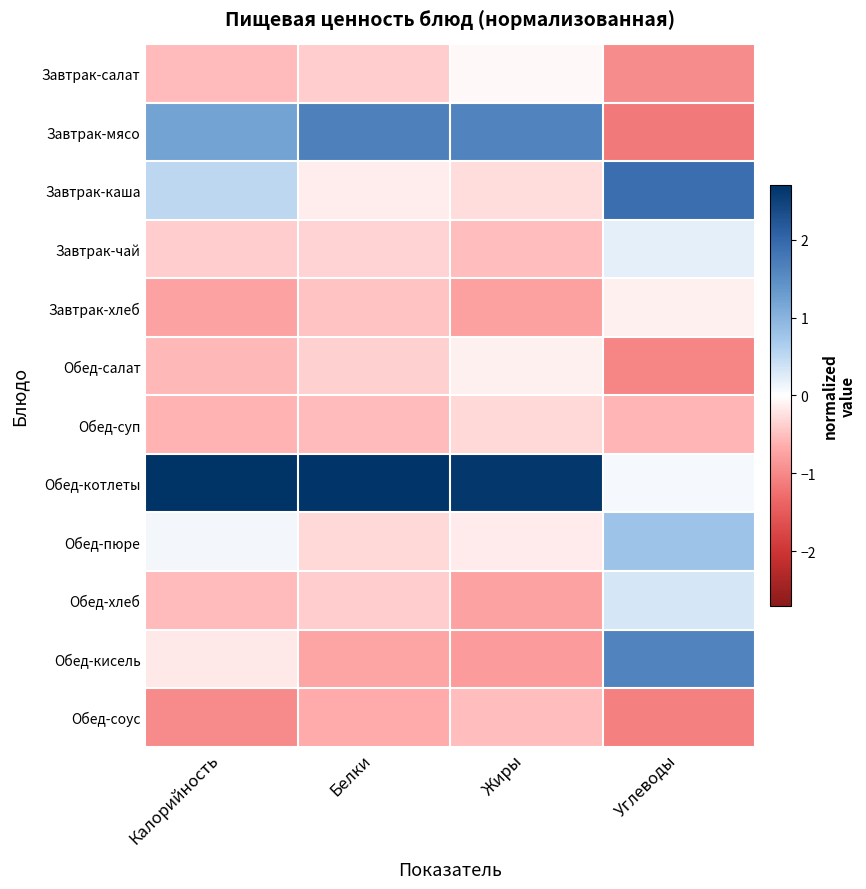

Reading left to right, transcribe all the data shown in this chart.

Завтрак-салат: Калорийность=-0.5	Белки=-0.4	Жиры=-0.1	Углеводы=-1.0
Завтрак-мясо: Калорийность=1.2	Белки=1.7	Жиры=1.6	Углеводы=-1.2
Завтрак-каша: Калорийность=0.5	Белки=-0.1	Жиры=-0.3	Углеводы=1.9
Завтрак-чай: Калорийность=-0.4	Белки=-0.3	Жиры=-0.5	Углеводы=0.2
Завтрак-хлеб: Калорийность=-0.7	Белки=-0.5	Жиры=-0.8	Углеводы=-0.1
Обед-салат: Калорийность=-0.6	Белки=-0.4	Жиры=-0.1	Углеводы=-1.0
Обед-суп: Калорийность=-0.6	Белки=-0.5	Жиры=-0.3	Углеводы=-0.6
Обед-котлеты: Калорийность=2.7	Белки=2.7	Жиры=2.6	Углеводы=0.1
Обед-пюре: Калорийность=0.1	Белки=-0.3	Жиры=-0.2	Углеводы=0.8
Обед-хлеб: Калорийность=-0.5	Белки=-0.4	Жиры=-0.8	Углеводы=0.3
Обед-кисель: Калорийность=-0.2	Белки=-0.7	Жиры=-0.8	Углеводы=1.6
Обед-соус: Калорийность=-1.0	Белки=-0.7	Жиры=-0.5	Углеводы=-1.1